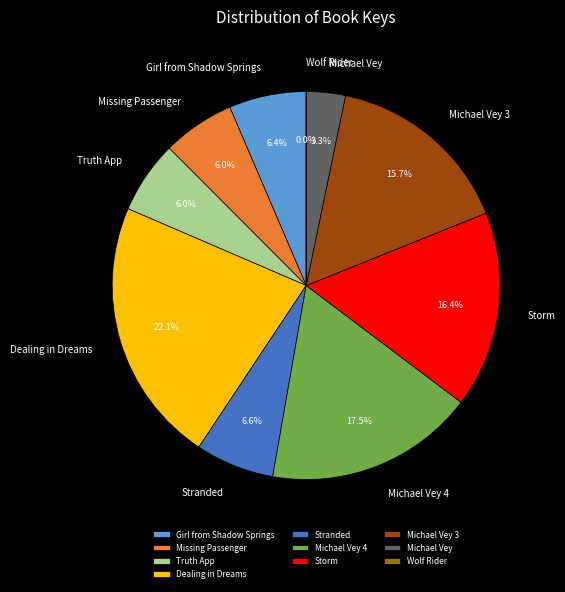

Do Storm and Stranded together represent more than half of the pie?

No